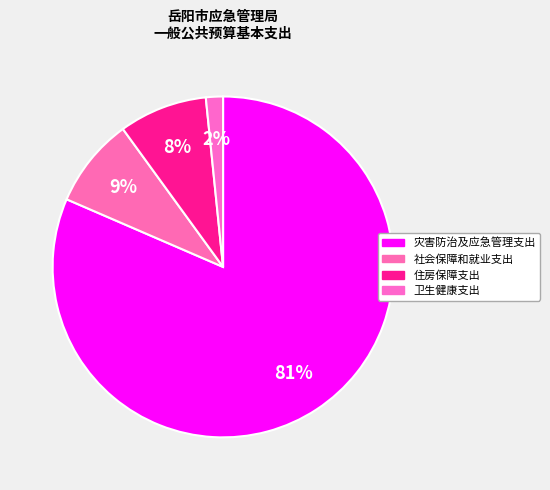

How many segments does this pie chart have?

4